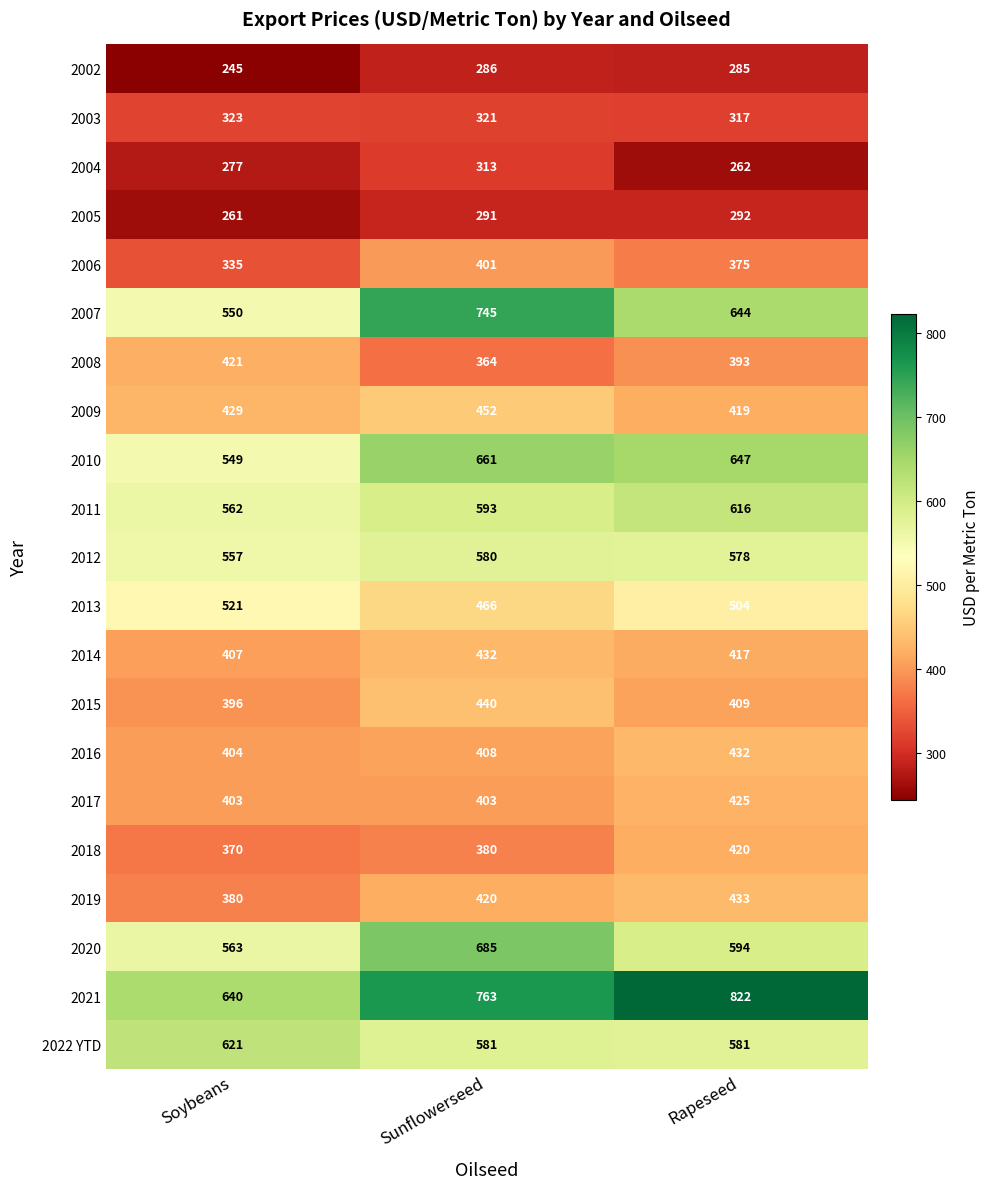

Which series has the widest spread of values?

2007